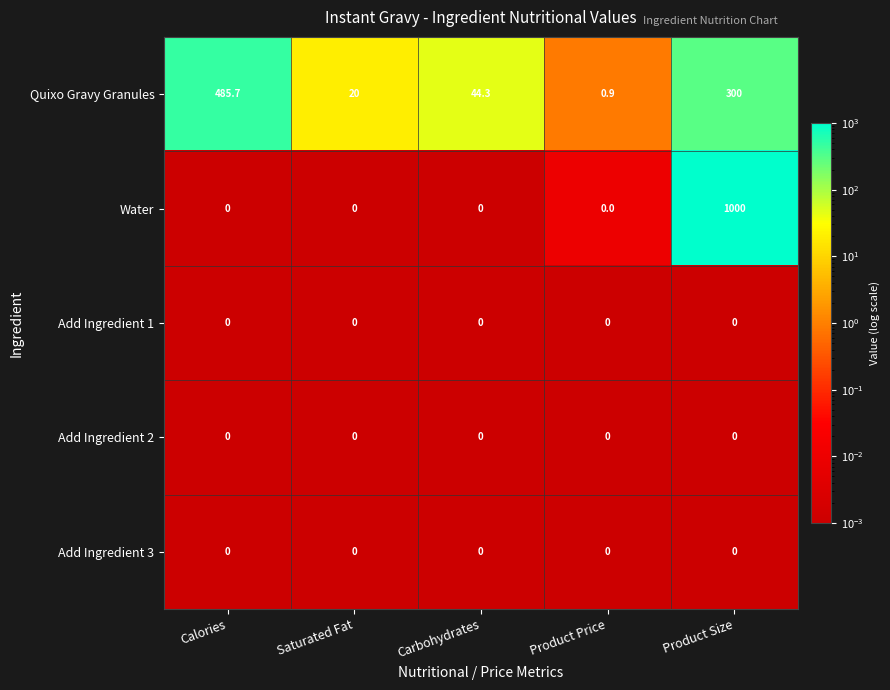

Which series changed the most between Saturated Fat and Product Price?

Quixo Gravy Granules